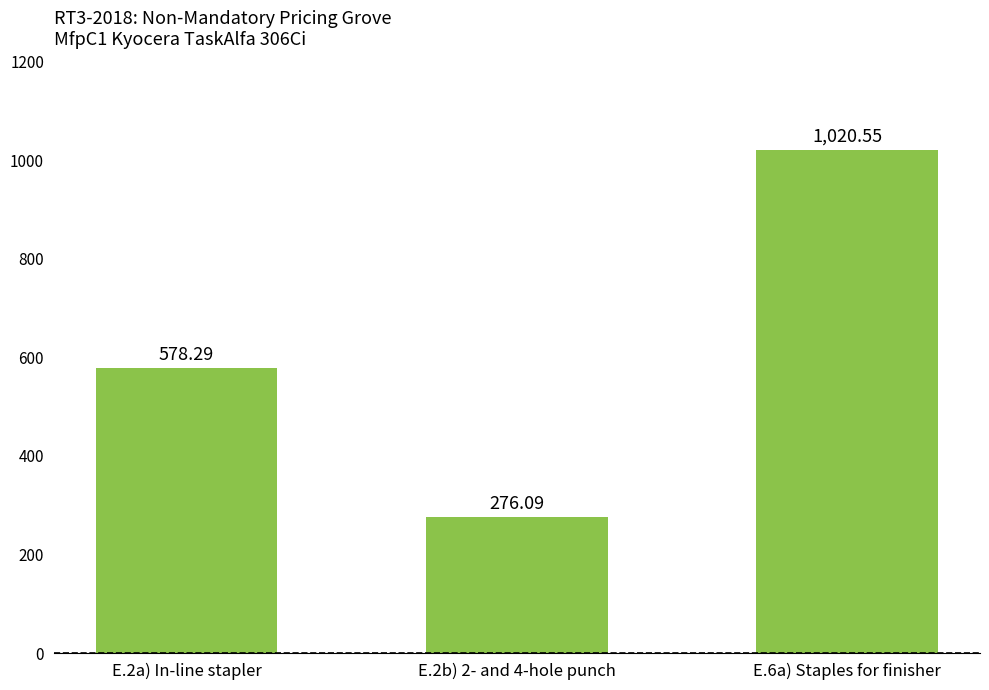

What is the difference between the values at E.2b) 2- and 4-hole punch and E.6a) Staples for finisher?

744.5